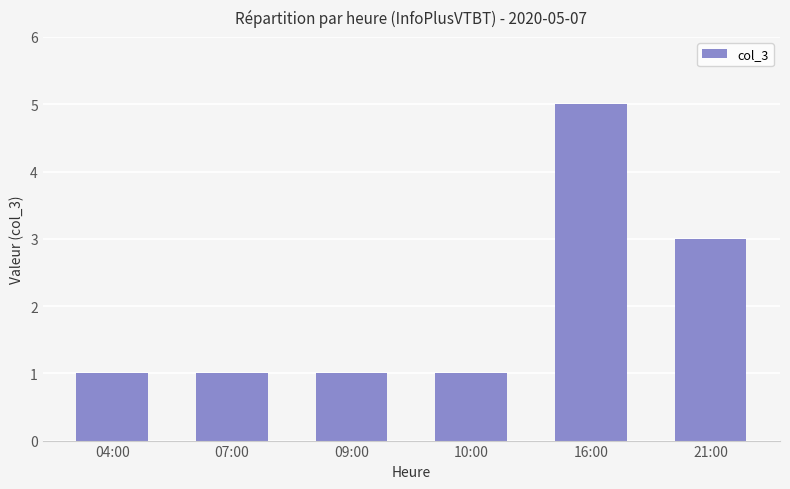

Does the chart contain stacked bars?

No